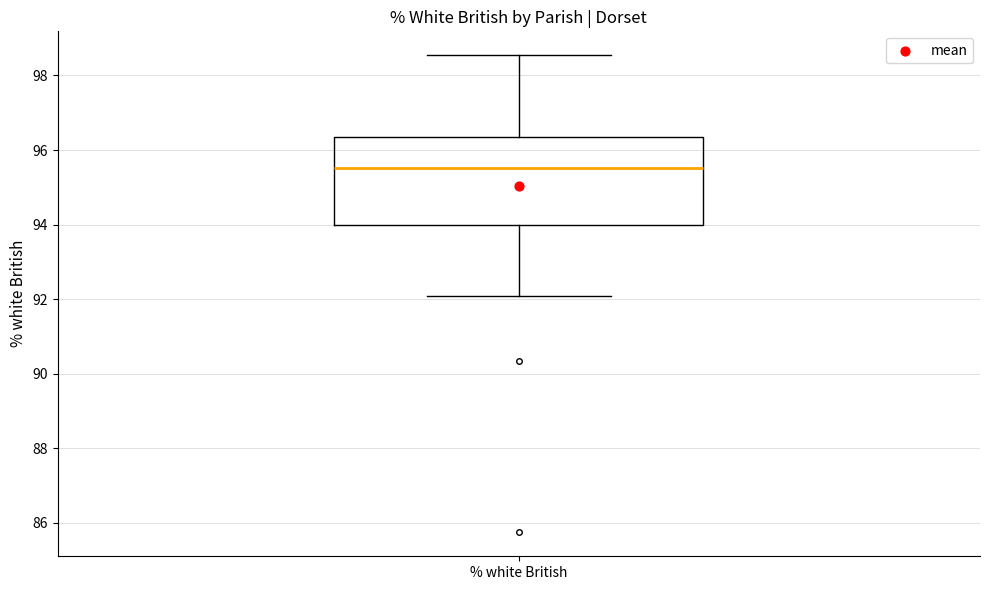

Read this box plot against the y-axis: the position of the median line, the range covered by the box, and the ends of both whiskers. The values are not printed on the chart, so give them approximately, as read against the axis.

median 95.6, box 94.0 to 96.4, whiskers 92.0 to 98.6